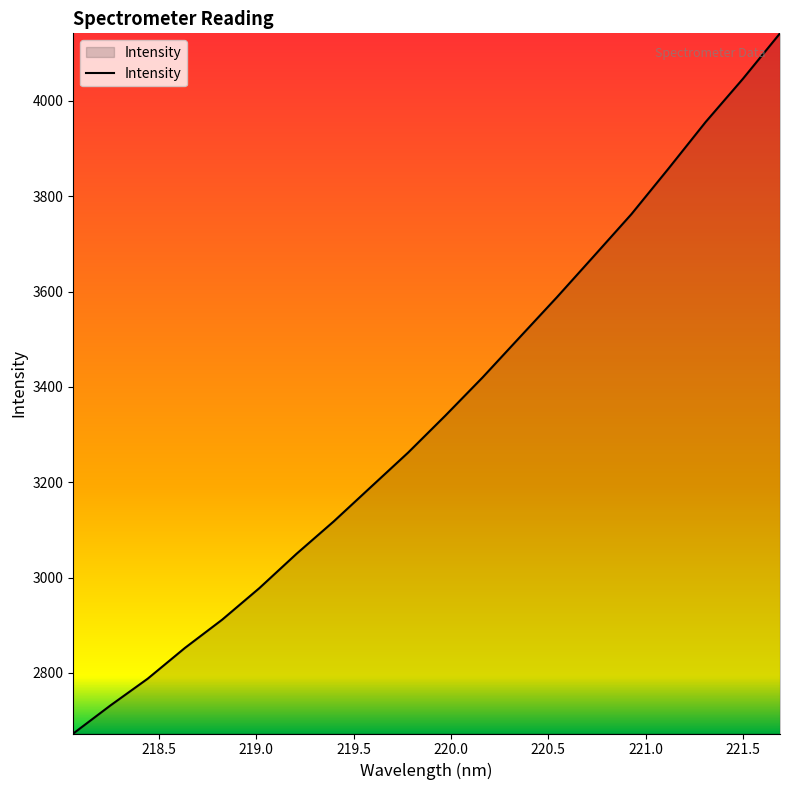

What is the difference between the maximum and minimum values?

1468.7